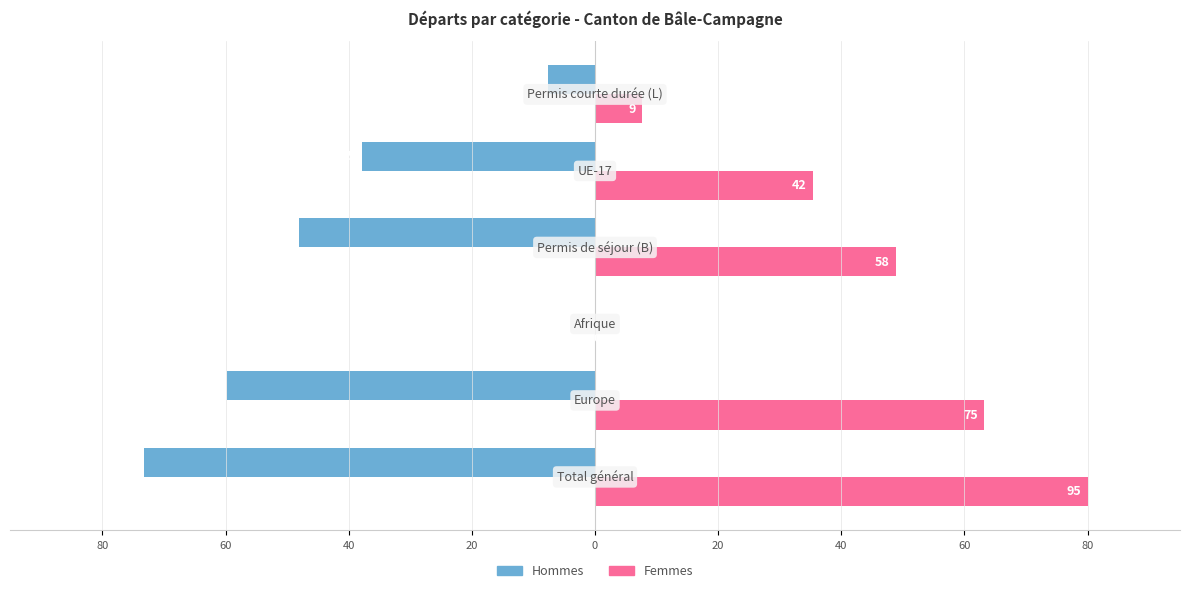

What is the label of the 5th bar from the right?

60